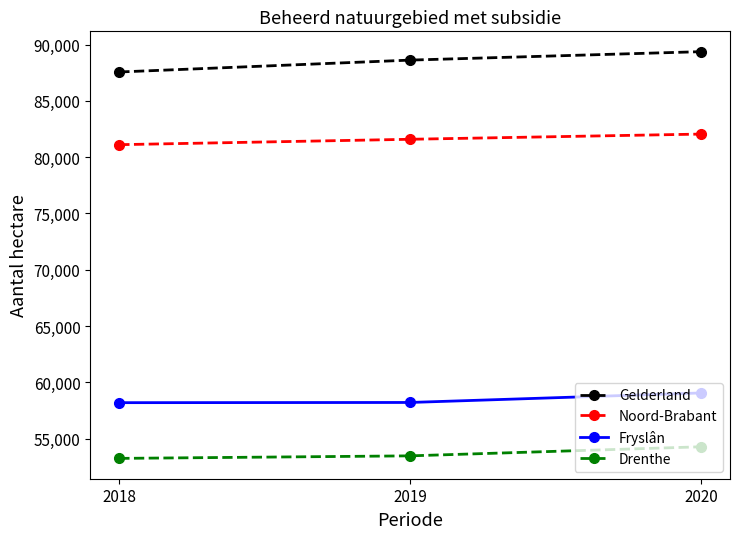

How many lines are shown in the chart?

4